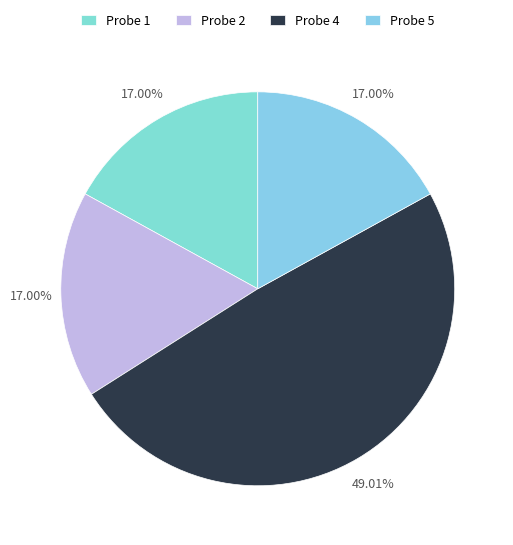

To the nearest percent, what is the difference between the Probe 4 and Probe 2 slice percentages?

32%